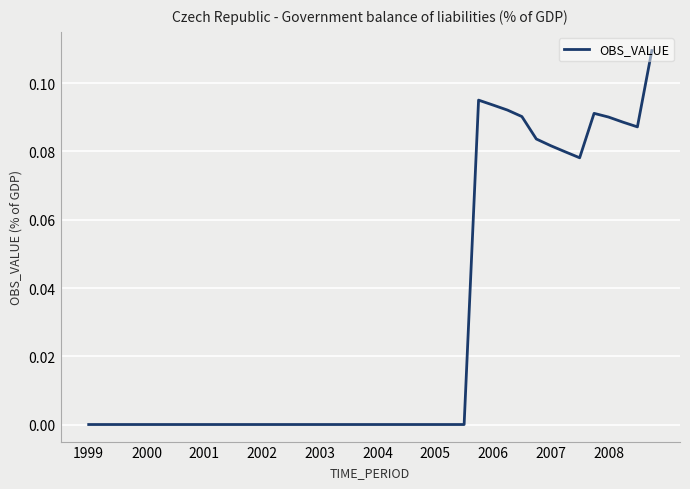

What is the sum of all values?

1.2